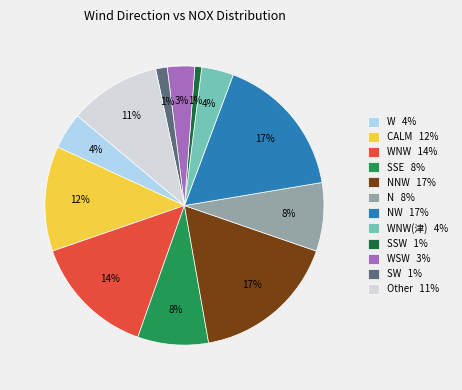

What percentage is the SW 1% slice, to the nearest percent?

1%